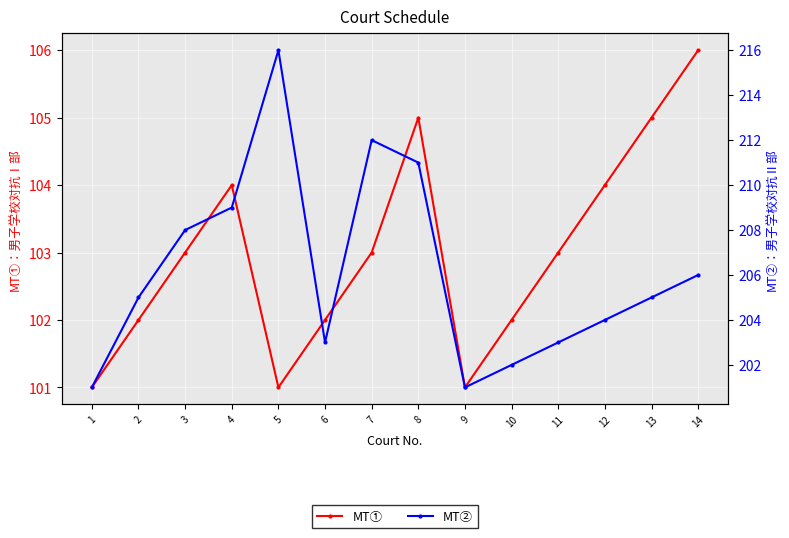

What is the difference between the maximum and minimum values in the MT②：男子学校対抗Ⅱ部 series?

15